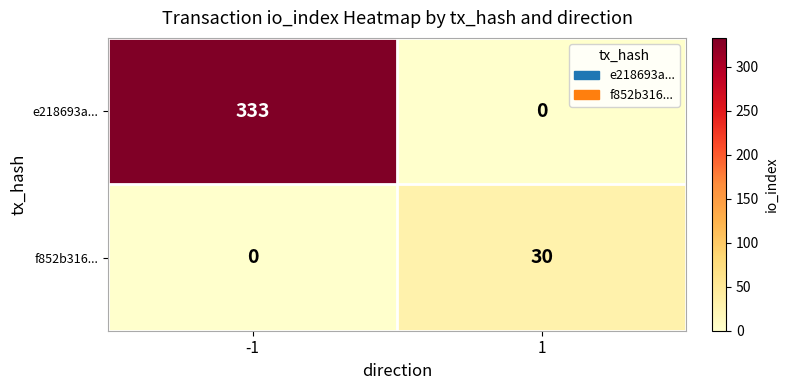

Which series has the largest total across all categories?

e218693a...